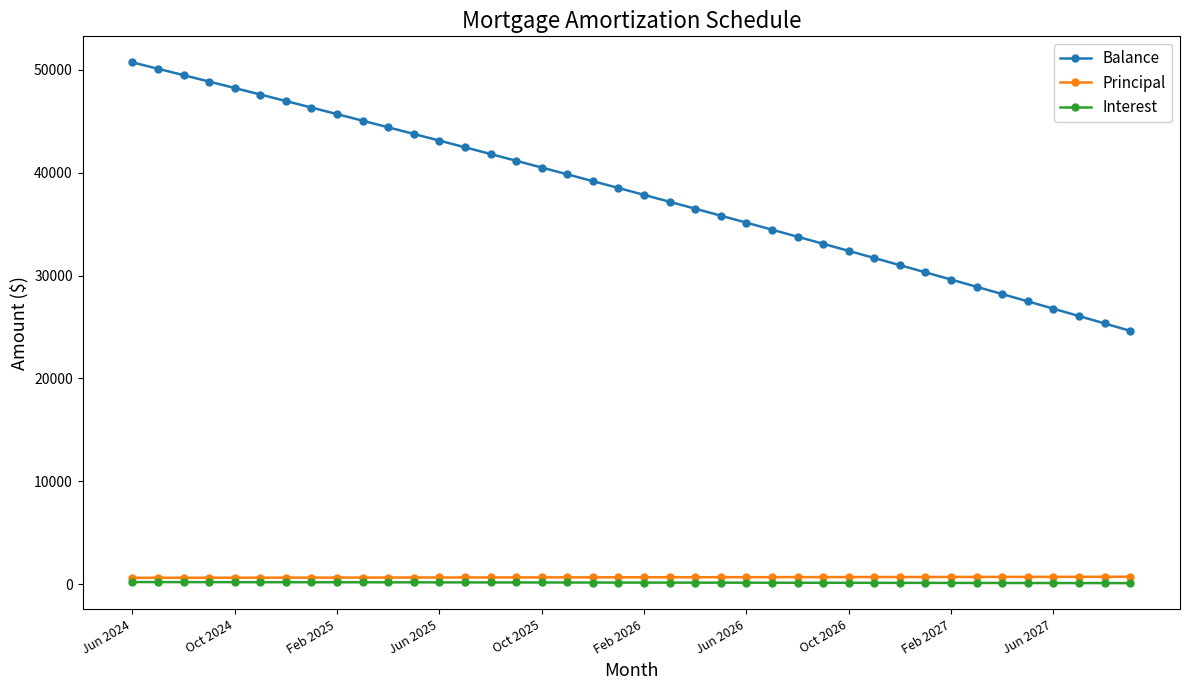

Which series has the widest spread of values?

Balance